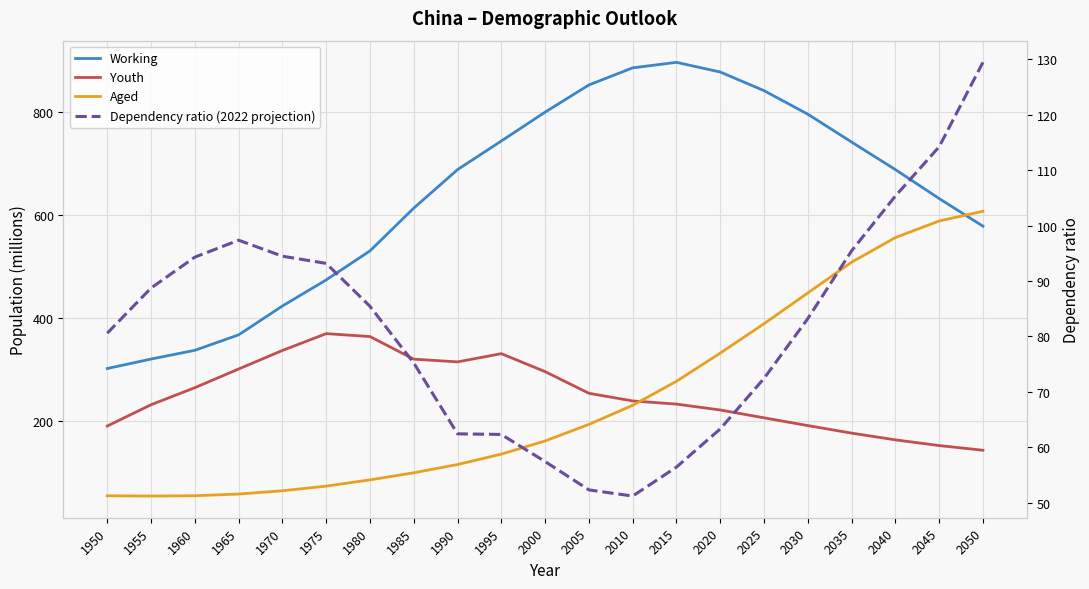

What is the minimum value shown in the chart?

51.2